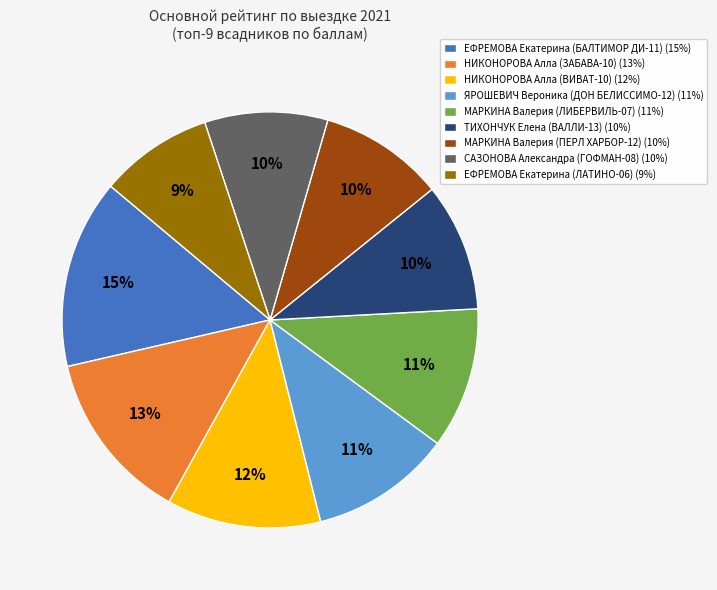

How many segments does this pie chart have?

9